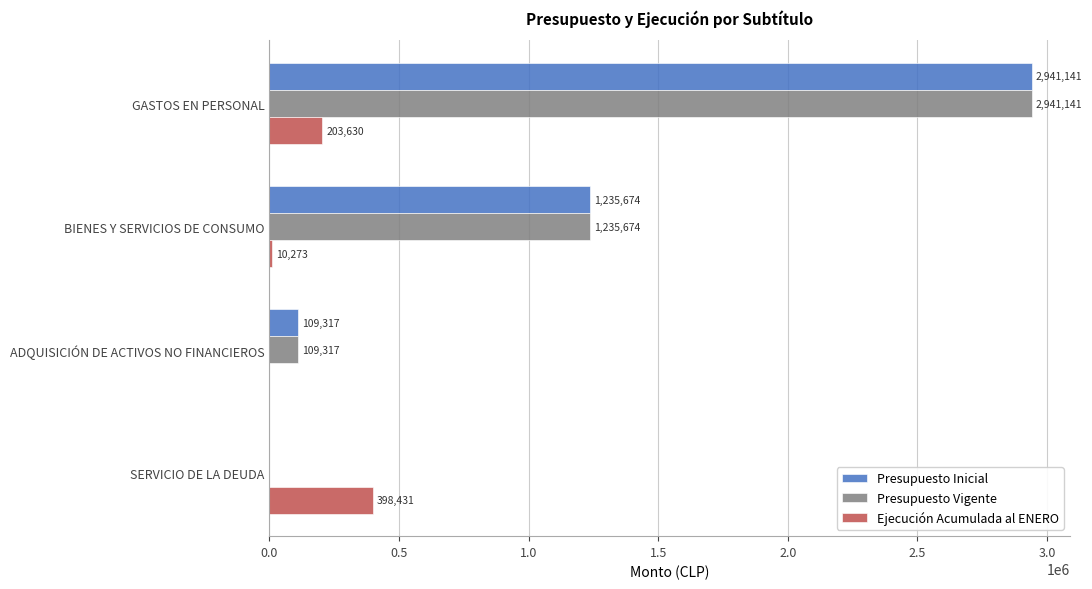

The value of Presupuesto Vigente at BIENES Y SERVICIOS DE CONSUMO is 496081. True or false?

False